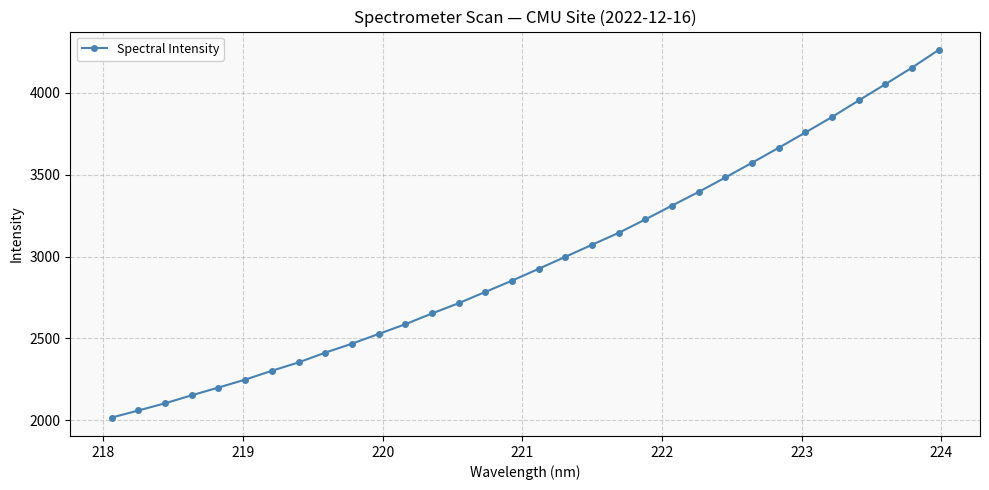

What is the sum of all values?

95262.1